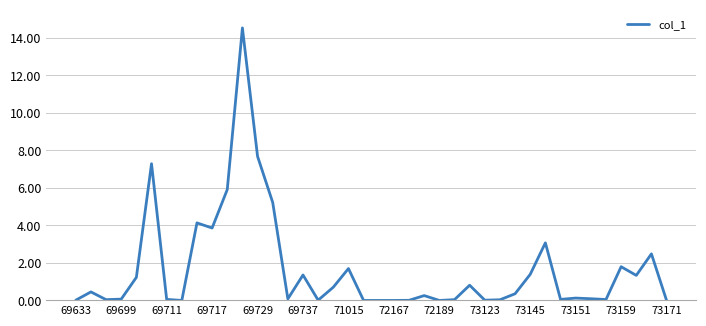

Does the chart have visible grid lines?

Yes